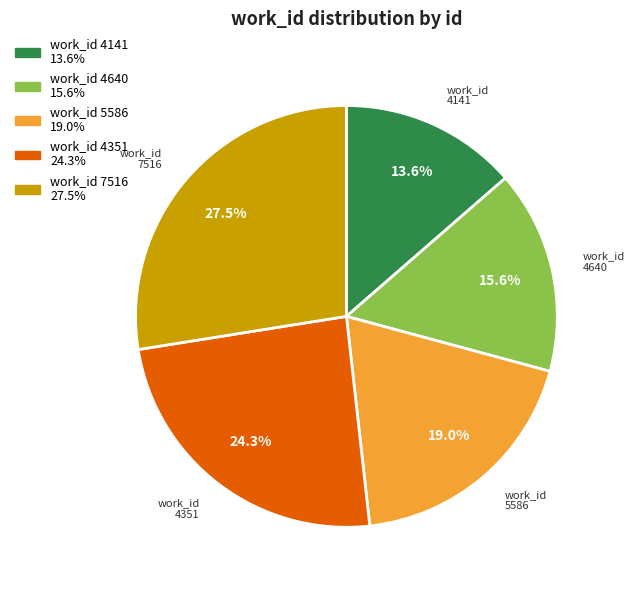

Rank the categories by value from lowest to highest.

work_id 4141, work_id 4640, work_id 5586, work_id 4351, work_id 7516